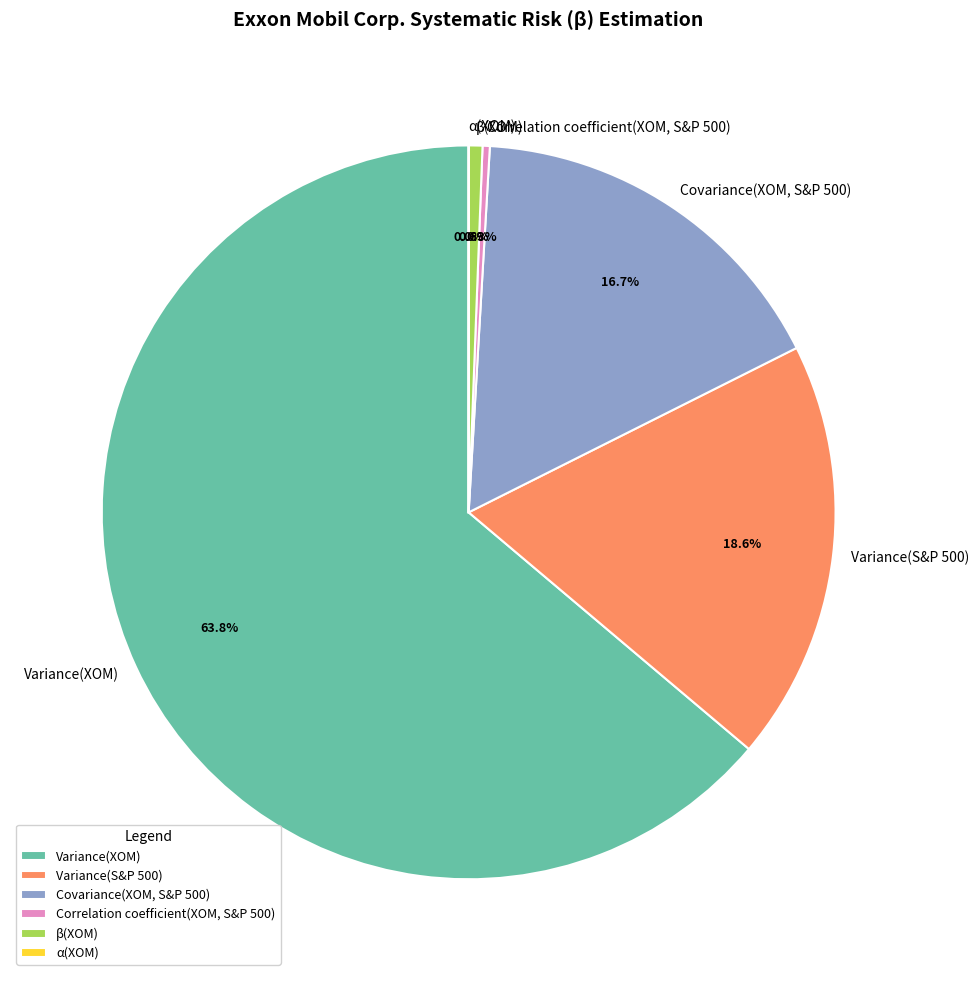

What is the total percentage of Correlation coefficient(XOM, S&P 500) and Covariance(XOM, S&P 500)?

17.0%